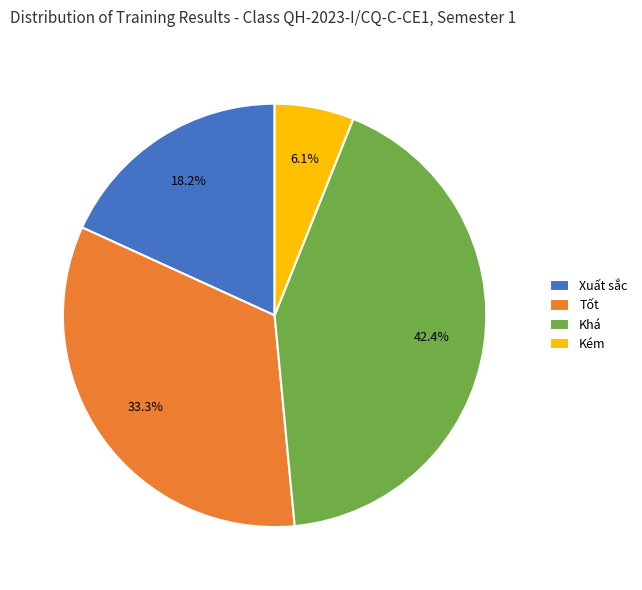

True or false: Xuất sắc accounts for 27% of the total.

False